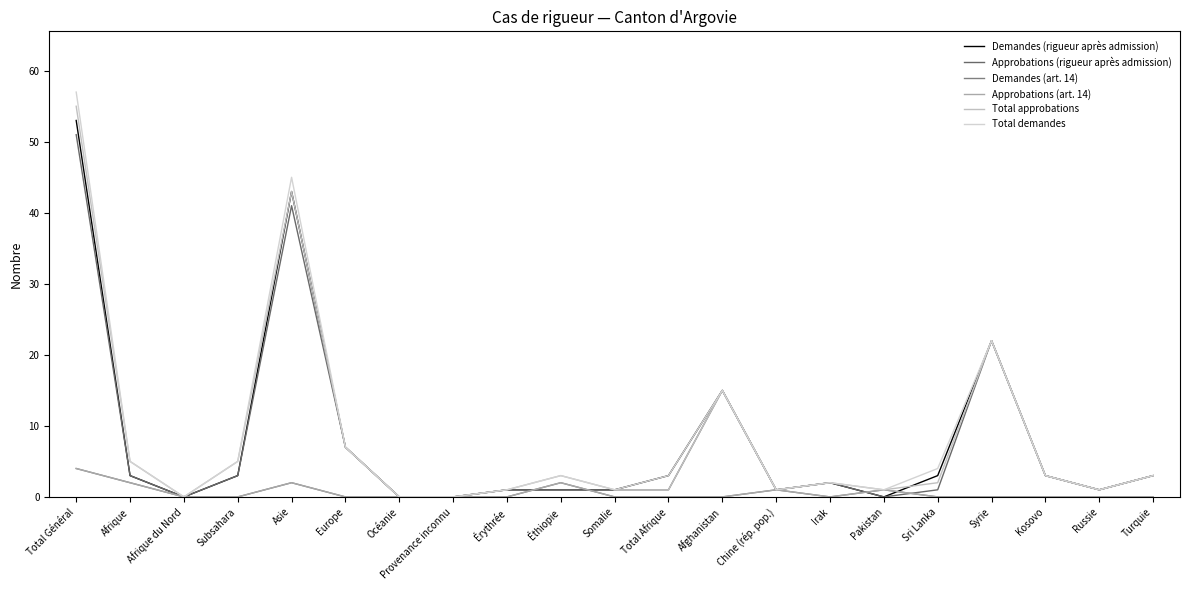

Reading left to right, extract all data points from this chart.

Demandes (rigueur après admission): 53	3	0	3	43	7	0	0	1	1	1	3	15	1	2	0	3	22	3	1	3
Approbations (rigueur après admission): 51	3	0	3	41	7	0	0	1	1	1	1	15	1	2	0	1	22	3	1	3
Demandes (art. 14): 4	2	0	0	2	0	0	0	0	2	0	0	0	1	0	1	0	0	0	0	0
Approbations (art. 14): 4	2	0	0	2	0	0	0	0	2	0	0	0	1	0	1	0	0	0	0	0
Total approbations: 55	5	0	5	43	7	0	0	1	3	1	1	15	1	2	1	2	22	3	1	3
Total demandes: 57	5	0	5	45	7	0	0	1	3	1	3	15	1	2	1	4	22	3	1	3